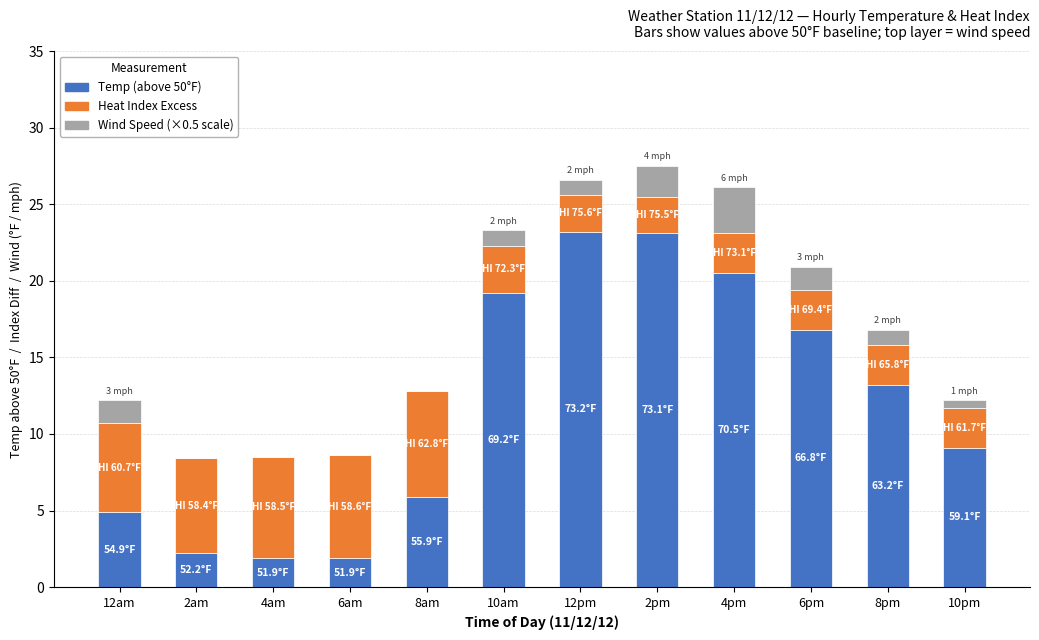

How many distinct data groups are displayed?

3